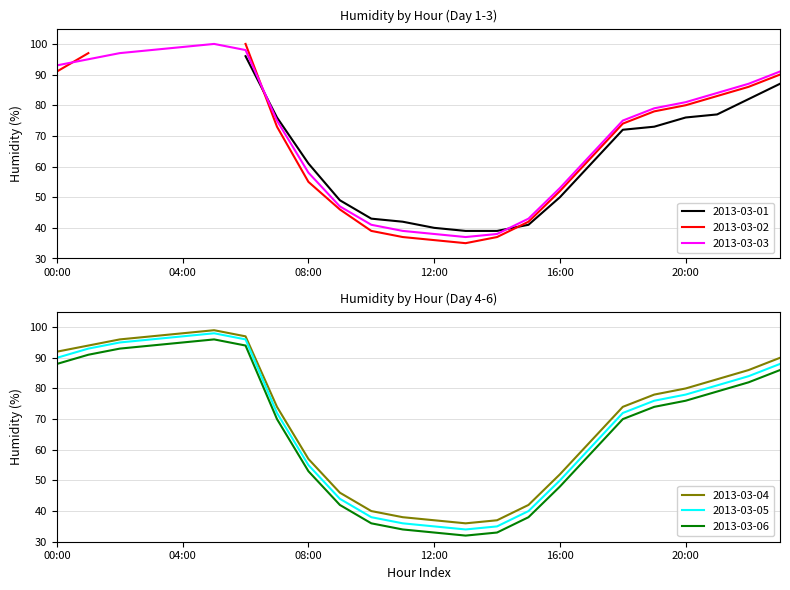

Is it true that 2013-03-06 equals 86 at 23:00?

True